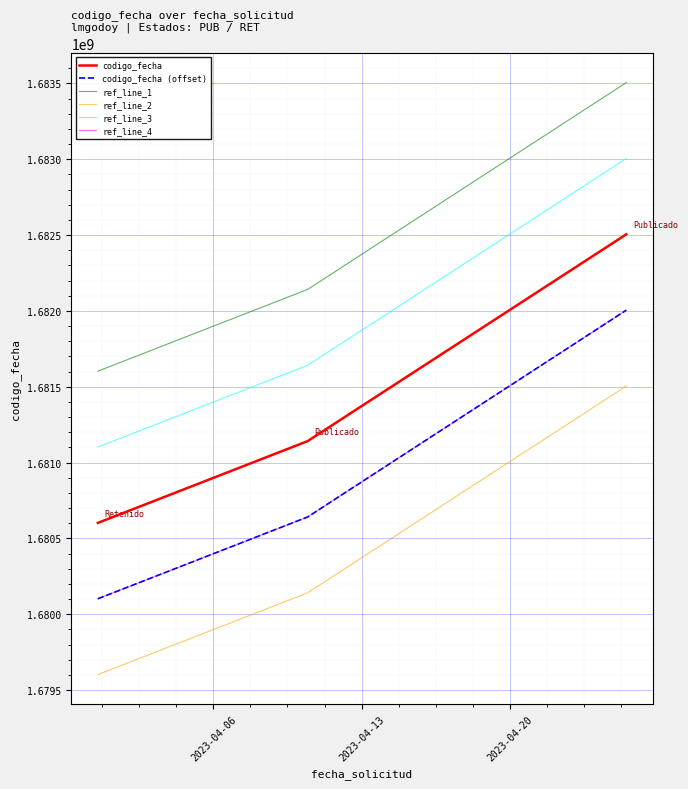

What is the average value of the codigo_fecha series?

1681416417